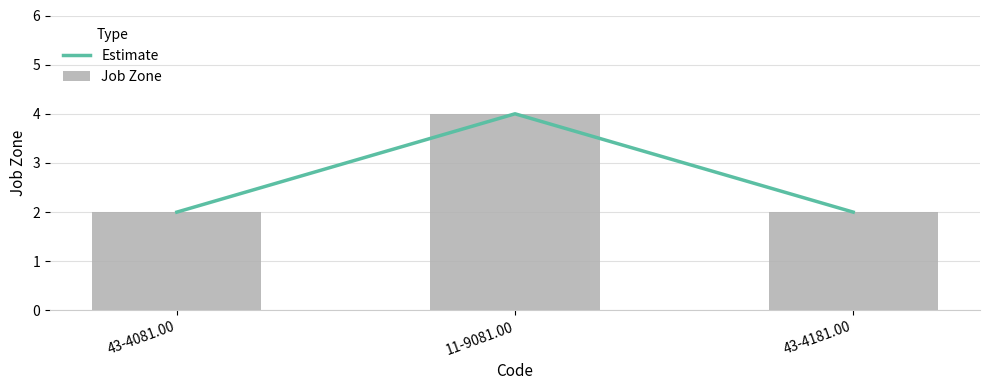

The value of Estimate at 11-9081.00 is 4. True or false?

True